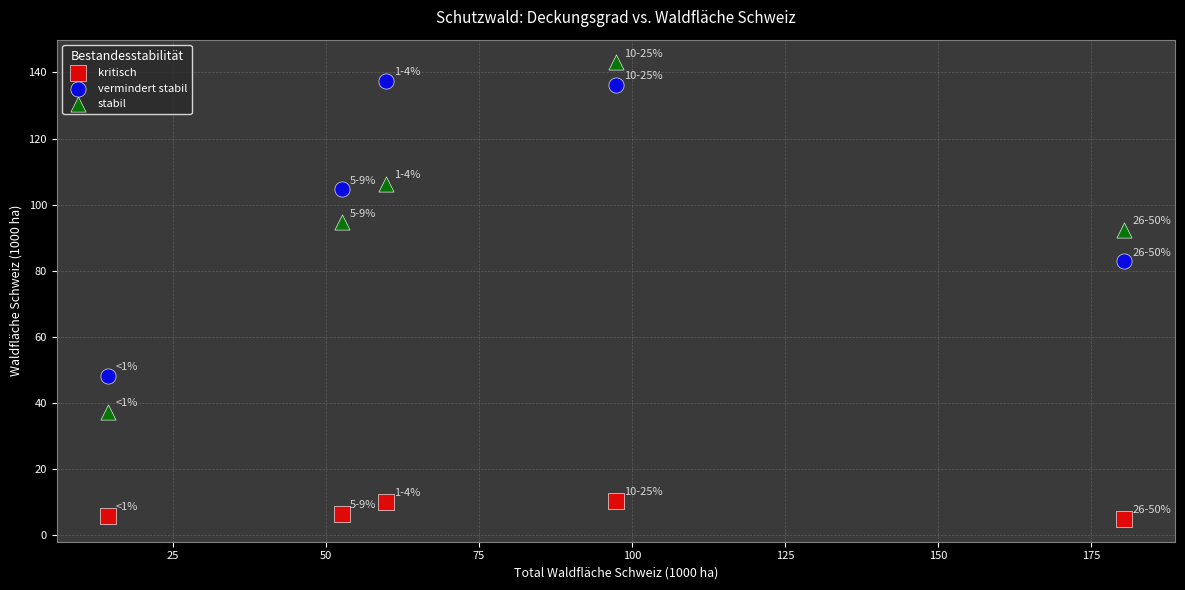

Across all data points, what is the range of X values (max minus min)?

166.0